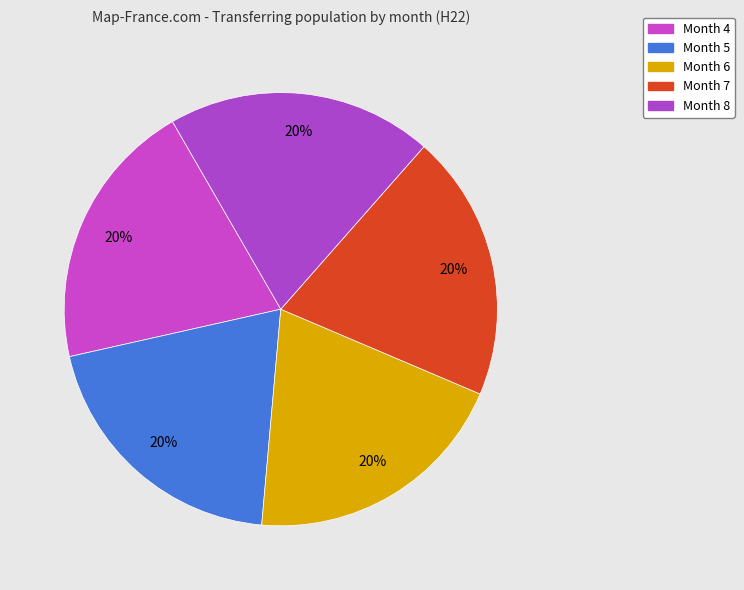

How many segments does this pie chart have?

5